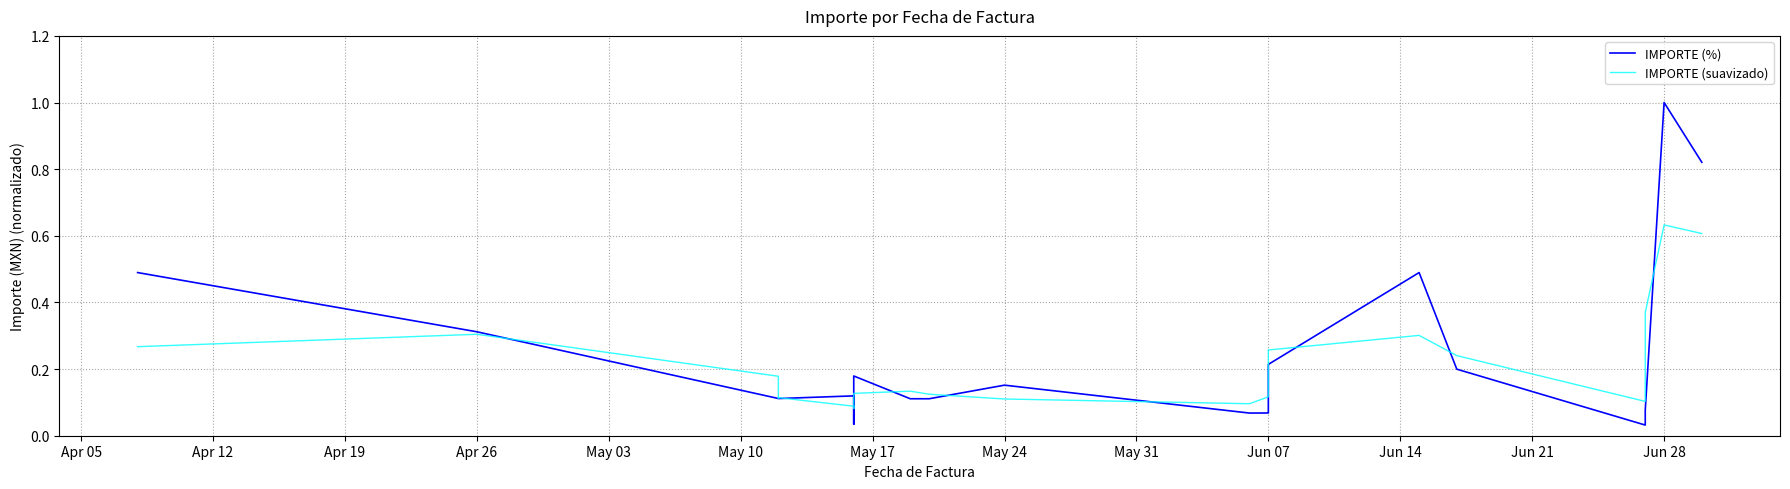

Which series has the largest total across all categories?

IMPORTE (%)